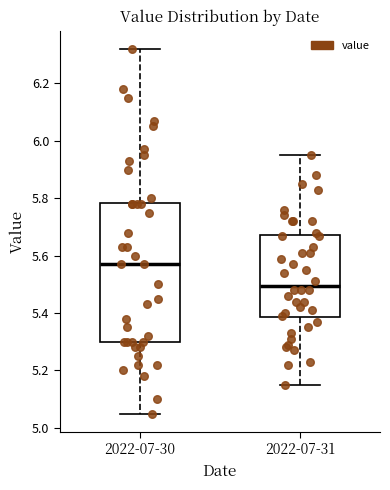

Which box is the tallest, from its lower edge to its upper edge?

2022-07-30